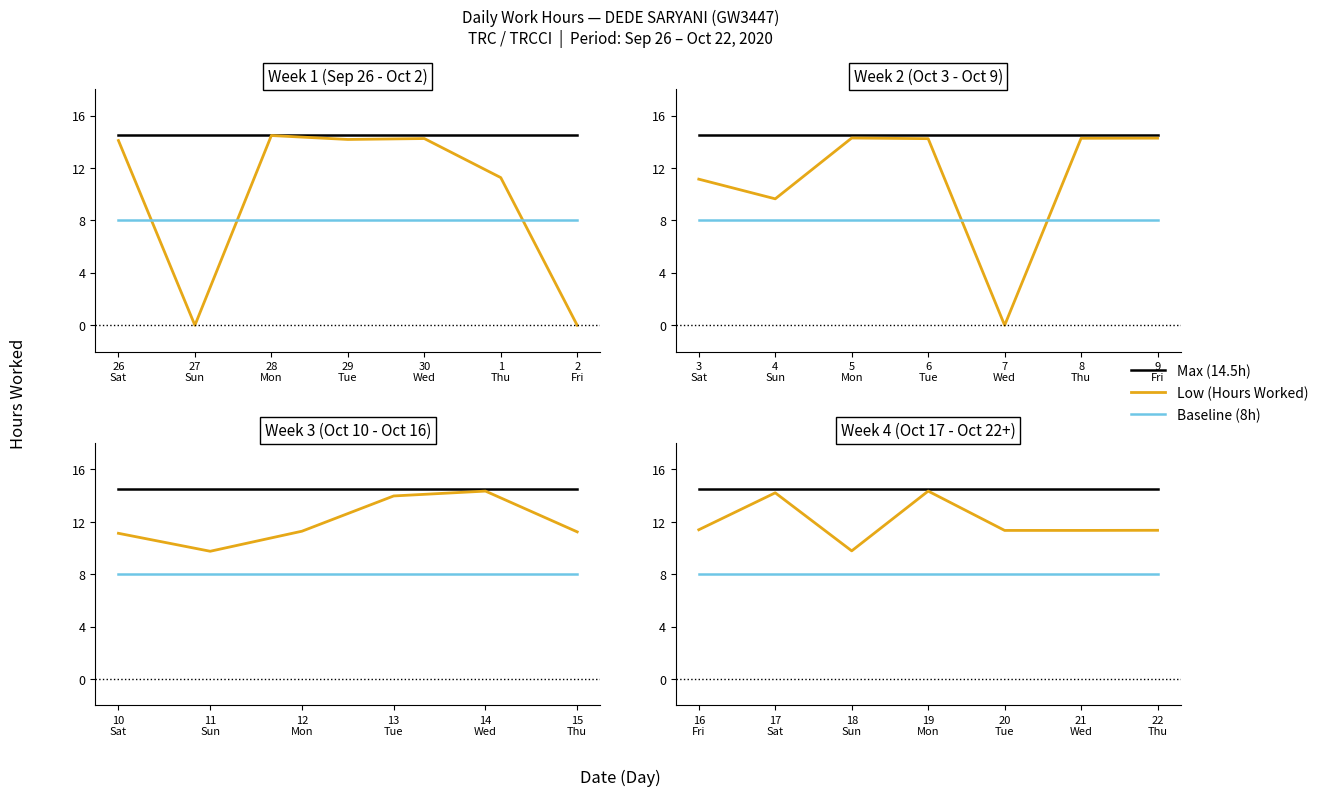

The value of Max (14.5h) at 21 Wed is 14.5. True or false?

True